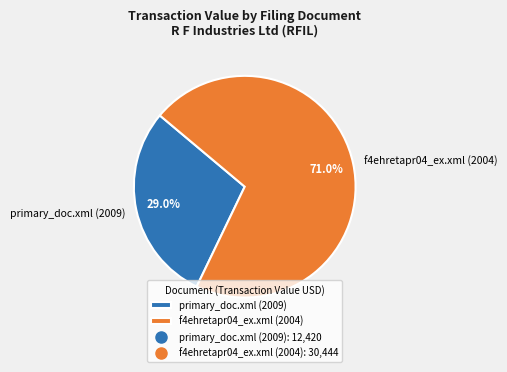

How many segments does this pie chart have?

2